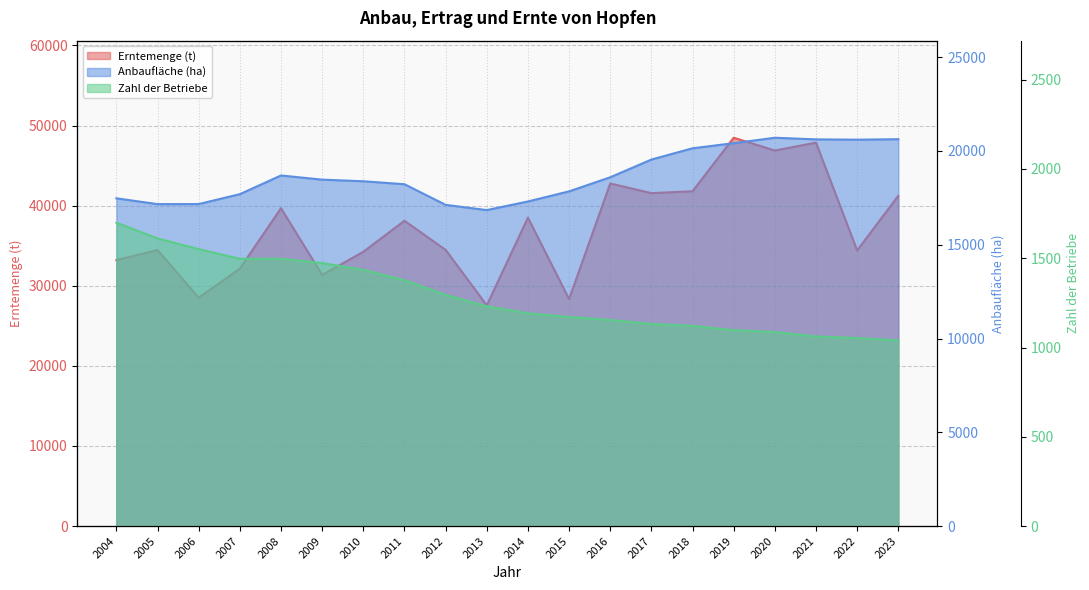

Reading left to right, extract all data points from this chart.

Erntemenge (t): 2004=33202.1	2005=34456.0	2006=28510.0	2007=32138.9	2008=39676.5	2009=31343.7	2010=34233.8	2011=38110.6	2012=34475.2	2013=27554.1	2014=38499.8	2015=28336.5	2016=42766.1	2017=41556.2	2018=41794.3	2019=48472.2	2020=46878.5	2021=47862.2	2022=34405.8	2023=41234.0
Anbaufläche (ha): 2004=17476.8	2005=17167.1	2006=17169.8	2007=17698.2	2008=18695.0	2009=18472.5	2010=18386.4	2011=18228.0	2012=17127.9	2013=16849.2	2014=17308.2	2015=17846.9	2016=18598.4	2017=19543.1	2018=20143.7	2019=20417.3	2020=20706.3	2021=20620.3	2022=20603.7	2023=20628.8
Zahl der Betriebe: 2004=1699.0	2005=1611.0	2006=1551.0	2007=1497.0	2008=1497.0	2009=1473.0	2010=1435.0	2011=1377.0	2012=1295.0	2013=1231.0	2014=1192.0	2015=1171.0	2016=1154.0	2017=1132.0	2018=1121.0	2019=1097.0	2020=1087.0	2021=1062.0	2022=1053.0	2023=1040.0